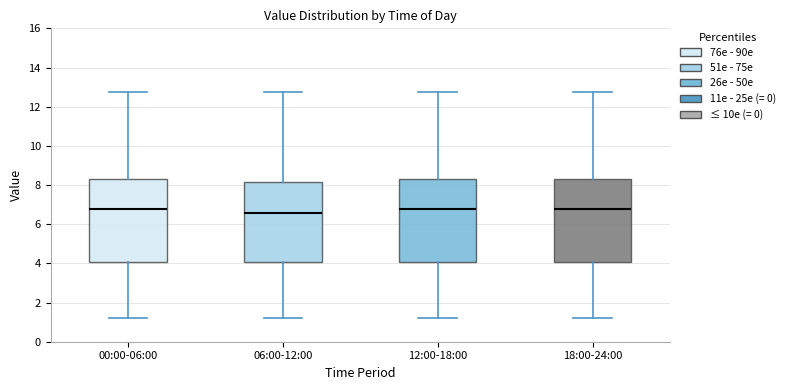

Which box's median line is the lowest?

06:00-12:00